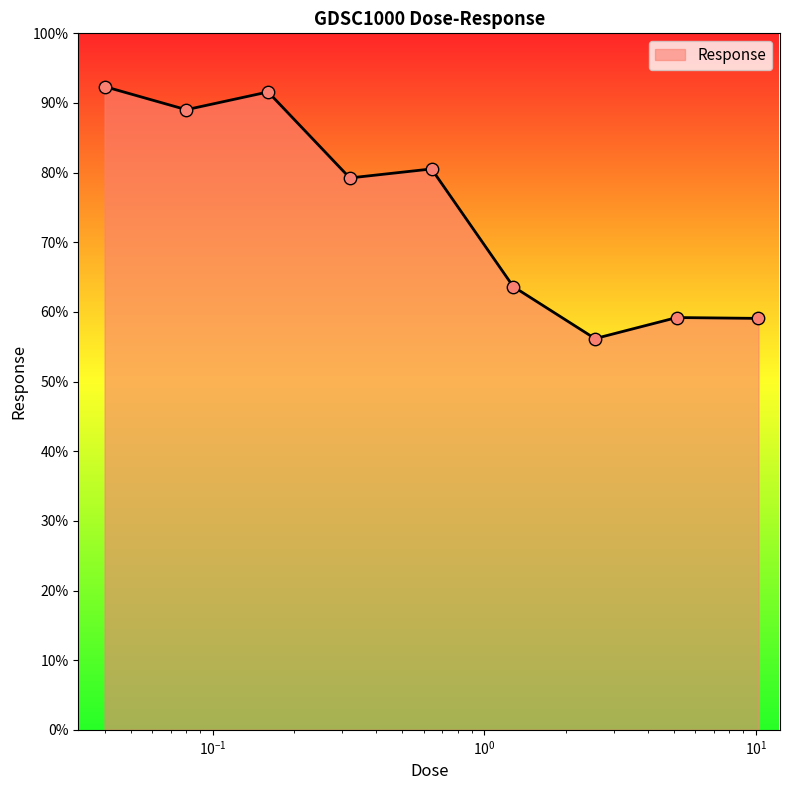

What is the minimum value shown in the chart?

56.2